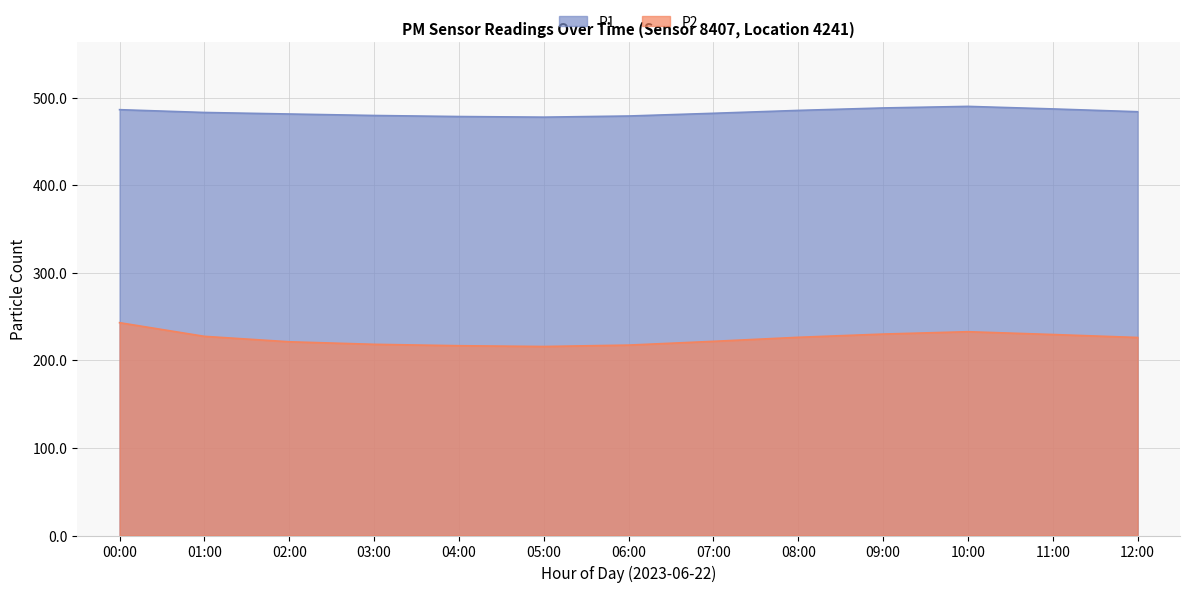

What is the sum of all P2 values?

2927.4